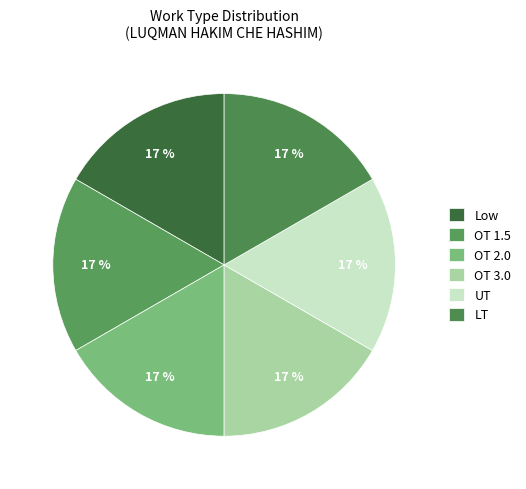

Combined, do OT 3.0 and OT 2.0 account for over 50%?

No